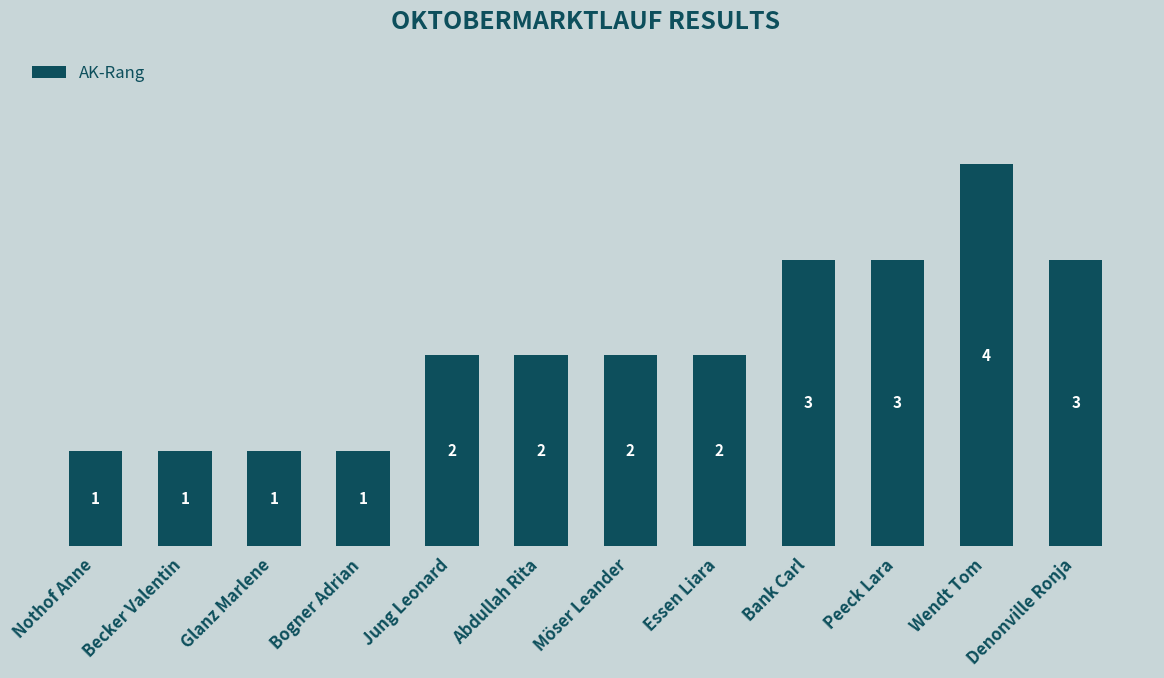

How many data points are less than 2?

4